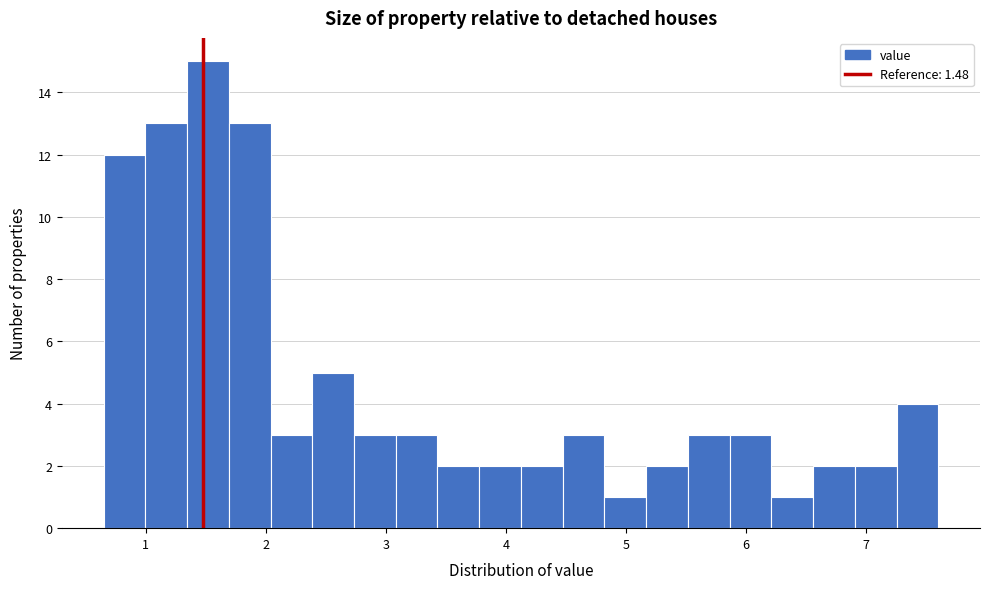

Around what value on the x-axis is the tallest bar? Give the approximate position of its centre, as read against the axis.

1.5